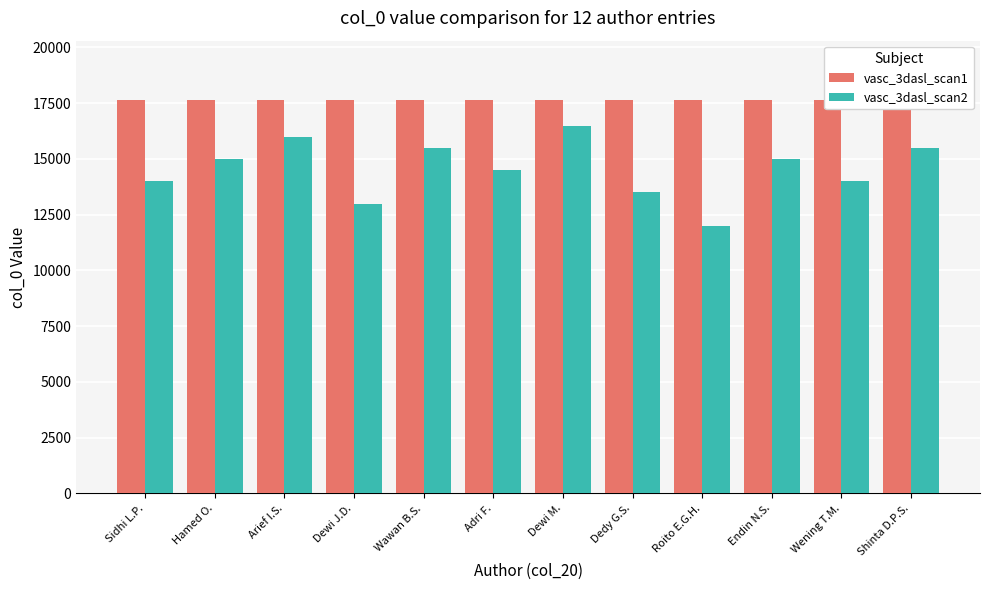

Does the chart contain any negative values?

No